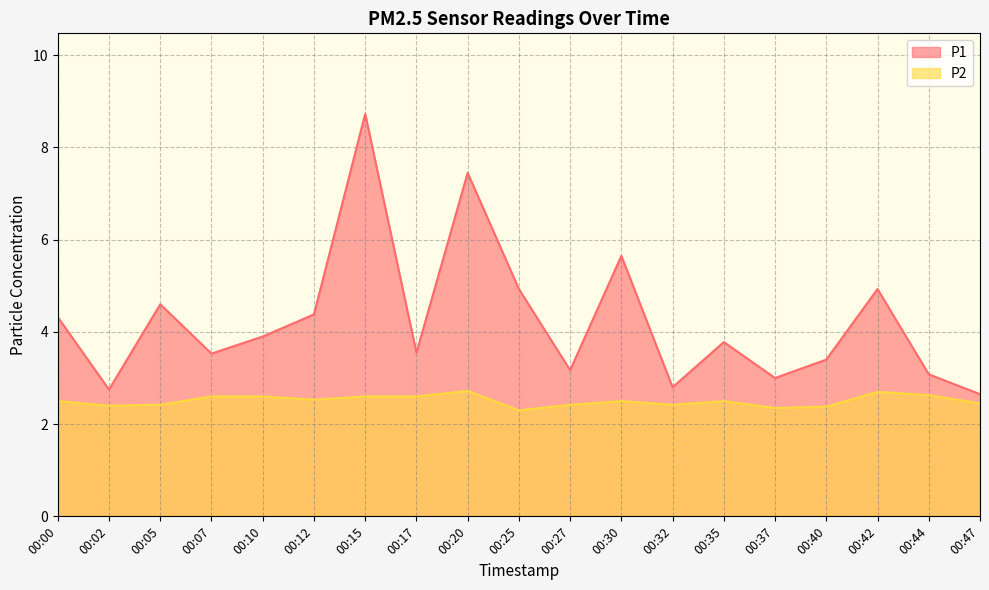

List the labels in order of P1 value, largest first.

00:15, 00:20, 00:30, 00:25, 00:42, 00:05, 00:12, 00:00, 00:10, 00:35, 00:17, 00:07, 00:40, 00:27, 00:44, 00:37, 00:32, 00:02, 00:47